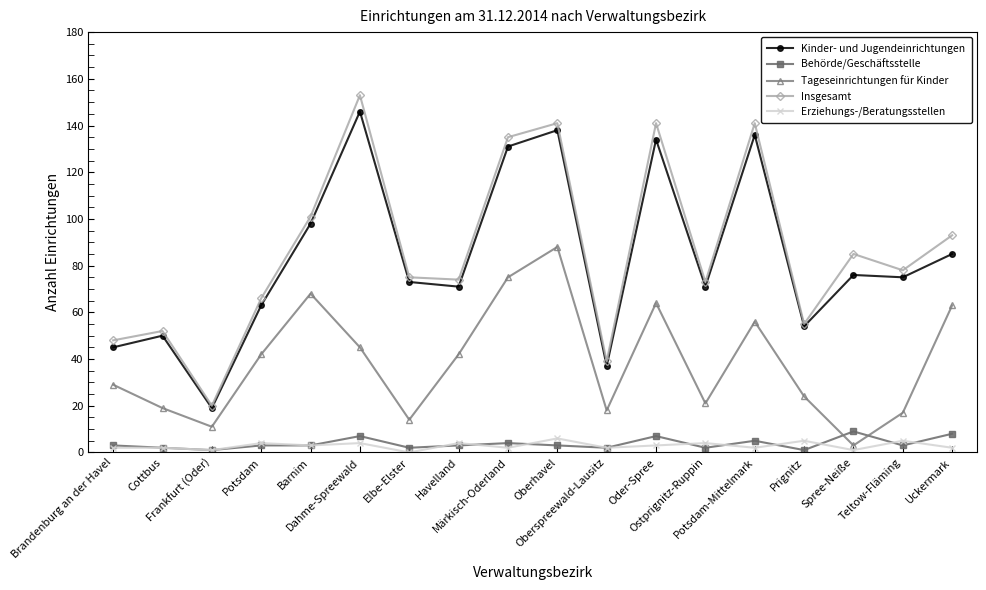

Count the number of categories in the chart.

18